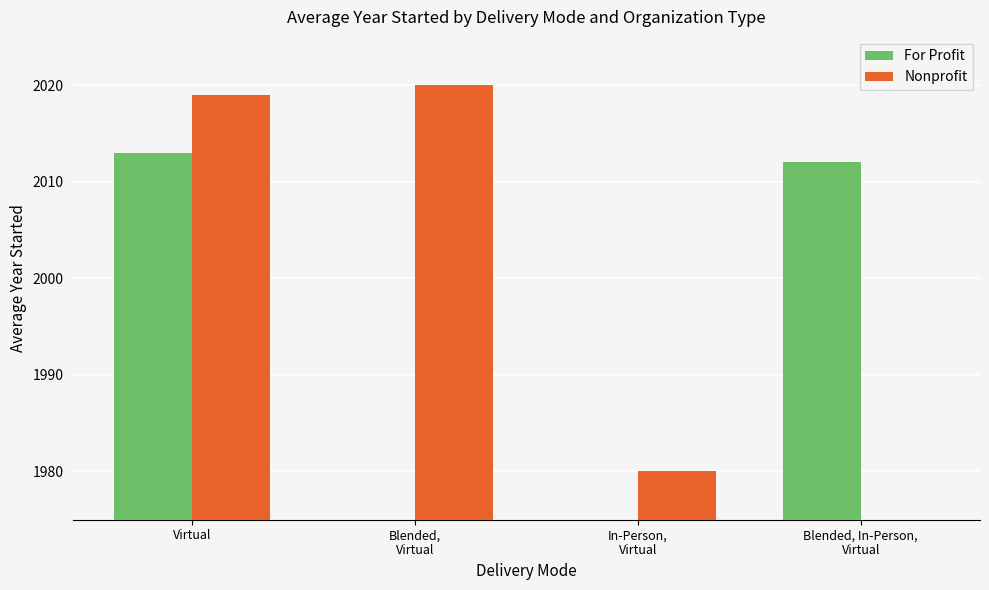

Are the bars horizontal?

No